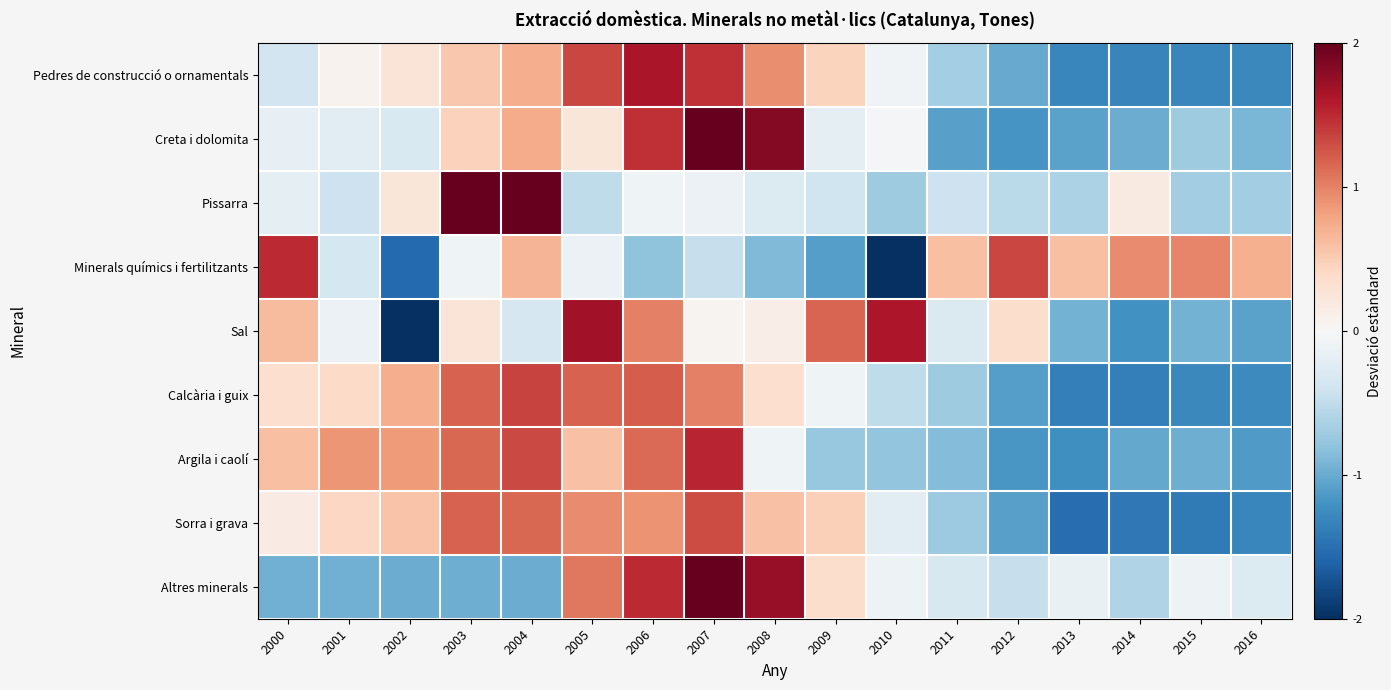

Between 2011 and 2013, which series saw the biggest shift?

Sorra i grava